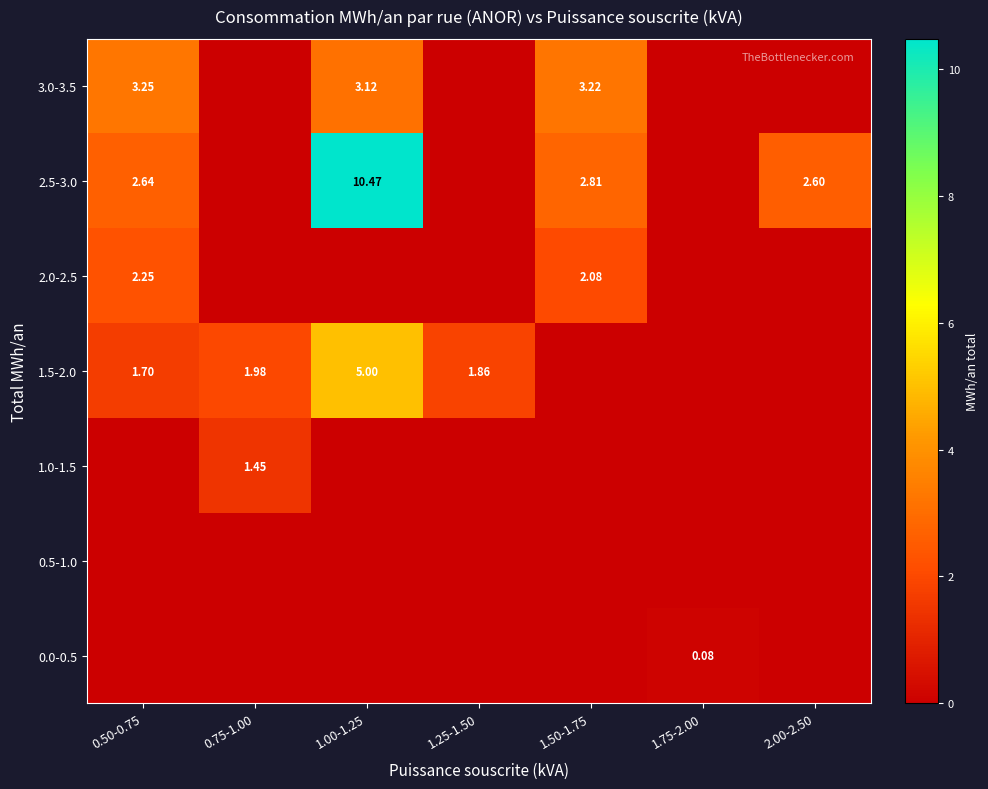

Is the value of 1.0-1.5 at 1.25-1.50 greater than the value of 2.0-2.5 at 1.50-1.75?

No